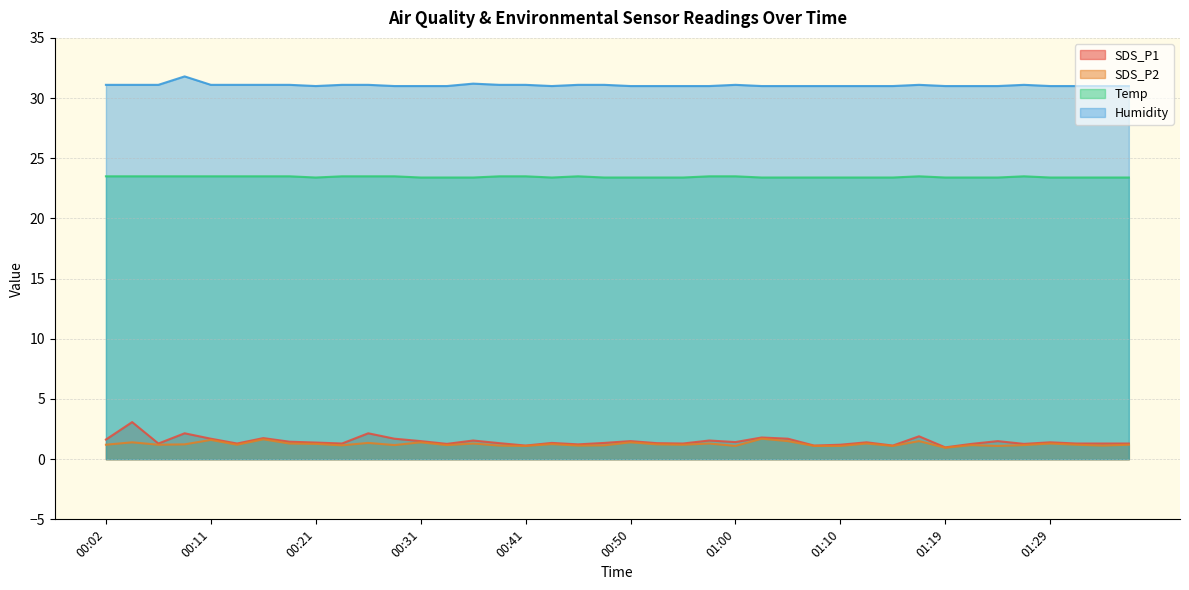

True or false: Temp has a value of 32.7 at 01:22.

False